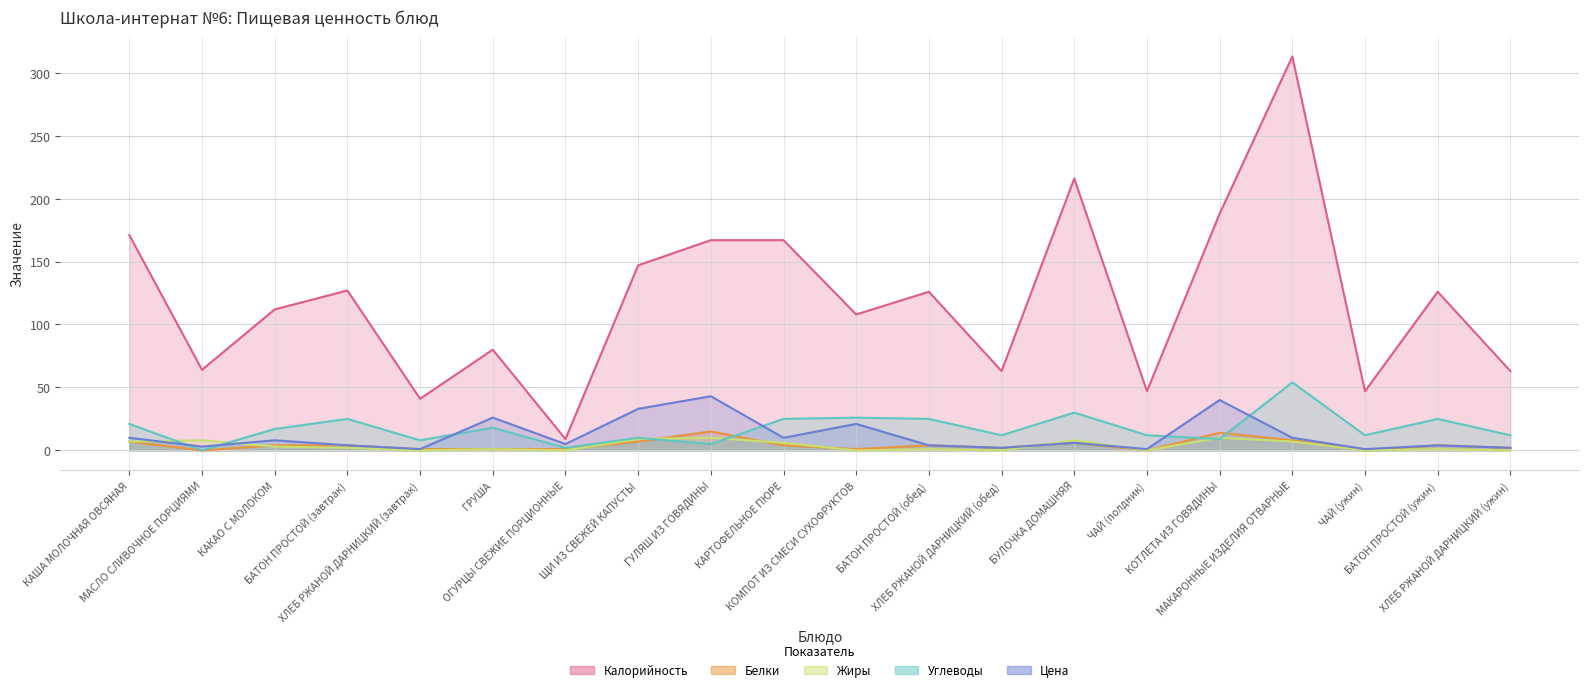

Rank the categories by Цена value from highest to lowest.

ГУЛЯШ ИЗ ГОВЯДИНЫ, КОТЛЕТА ИЗ ГОВЯДИНЫ, ЩИ ИЗ СВЕЖЕЙ КАПУСТЫ, ГРУША, КОМПОТ ИЗ СМЕСИ СУХОФРУКТОВ, КАША МОЛОЧНАЯ ОВСЯНАЯ, КАРТОФЕЛЬНОЕ ПЮРЕ, МАКАРОННЫЕ ИЗДЕЛИЯ ОТВАРНЫЕ, КАКАО С МОЛОКОМ, БУЛОЧКА ДОМАШНЯЯ, ОГУРЦЫ СВЕЖИЕ ПОРЦИОННЫЕ, БАТОН ПРОСТОЙ (завтрак), БАТОН ПРОСТОЙ (обед), БАТОН ПРОСТОЙ (ужин), МАСЛО СЛИВОЧНОЕ ПОРЦИЯМИ, ХЛЕБ РЖАНОЙ ДАРНИЦКИЙ (обед), ХЛЕБ РЖАНОЙ ДАРНИЦКИЙ (ужин), ХЛЕБ РЖАНОЙ ДАРНИЦКИЙ (завтрак), ЧАЙ (полдник), ЧАЙ (ужин)